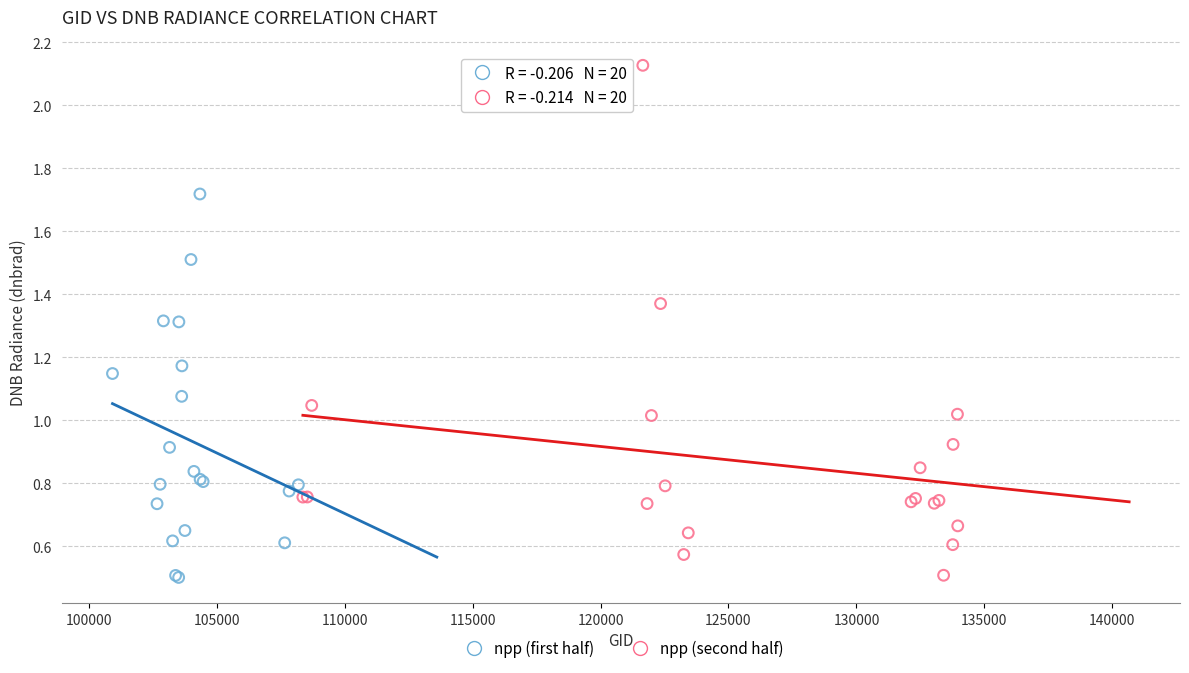

What are all the series names shown in the legend?

npp (first half), npp (second half)